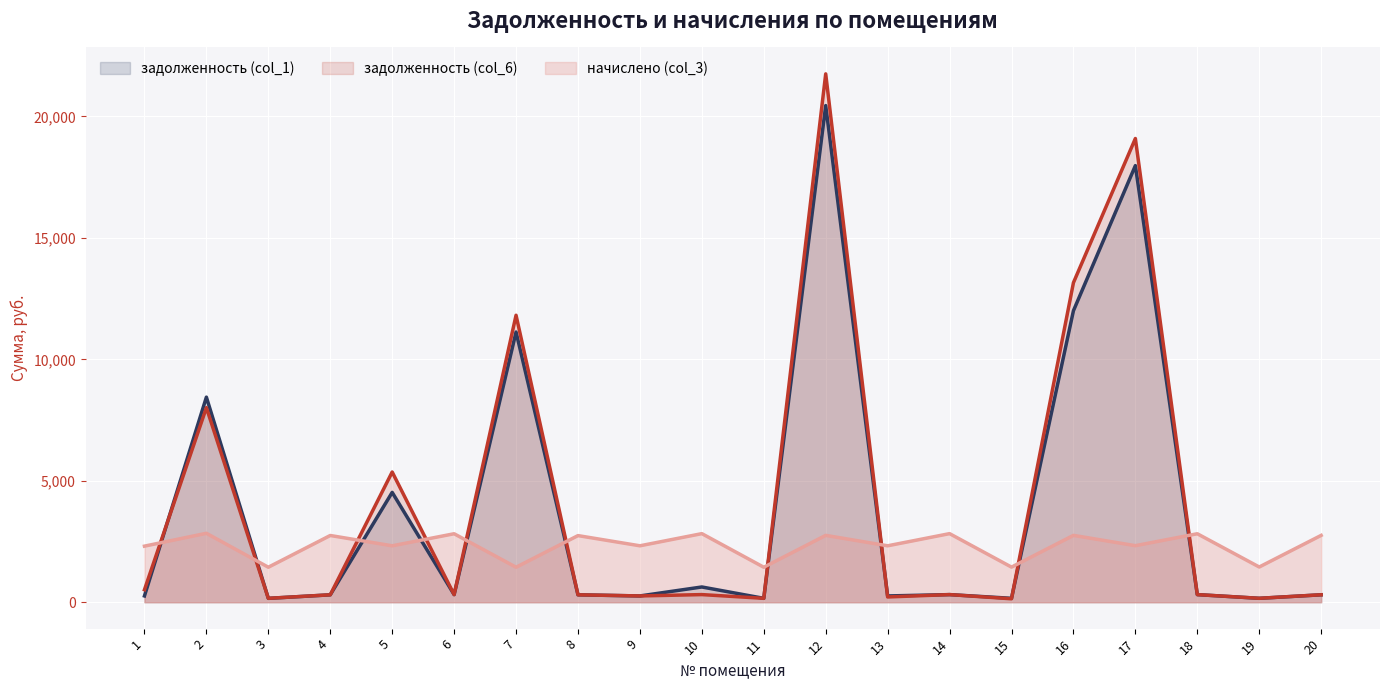

The value of задолженность (col_6) at 4 is 488.2. True or false?

False